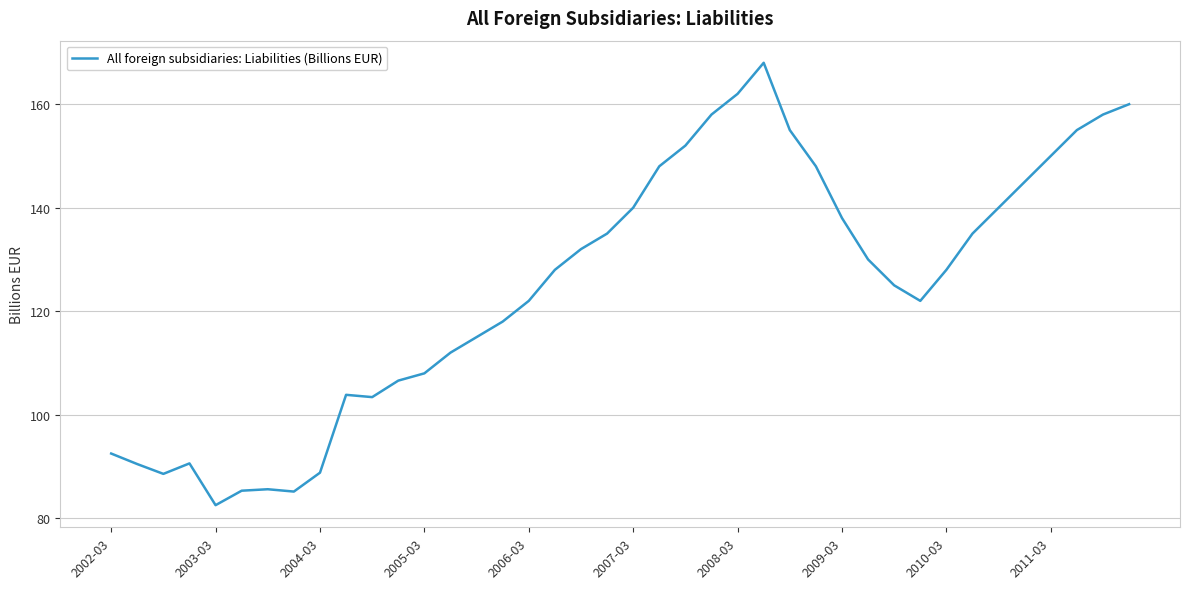

What is the difference between the maximum and minimum values?

85.5